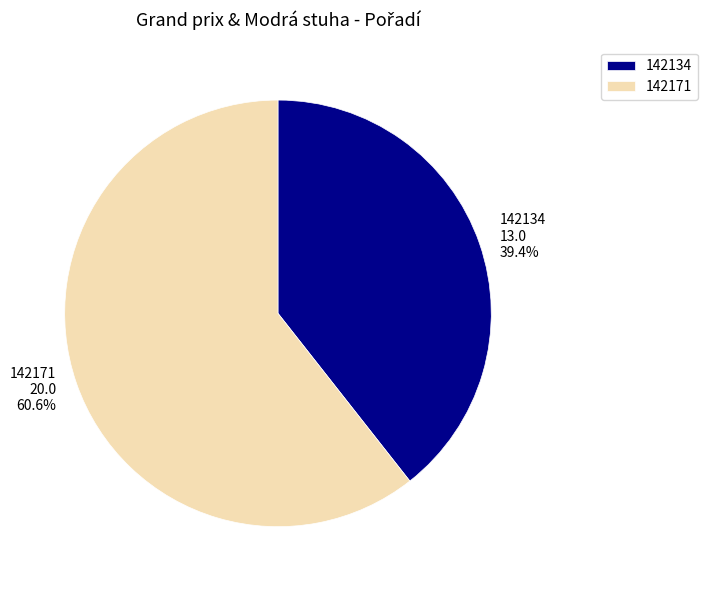

What is the majority slice?

142171